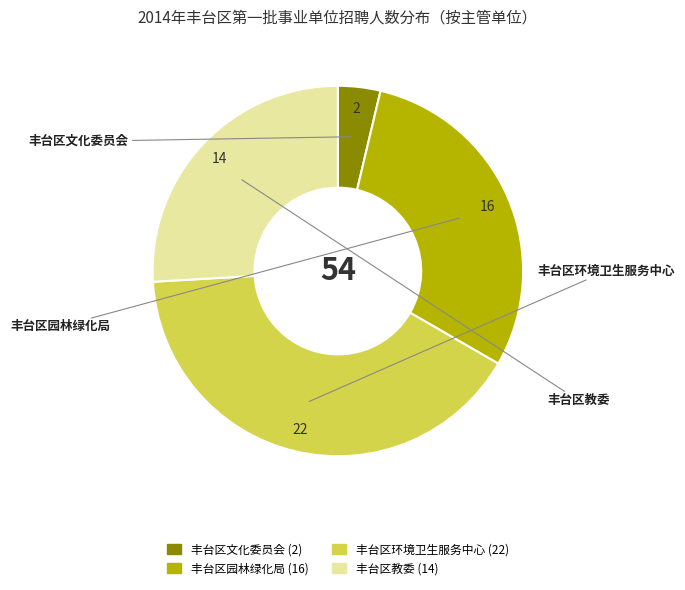

Do 丰台区文化委员会 and 丰台区教委 together represent more than half of the pie?

No